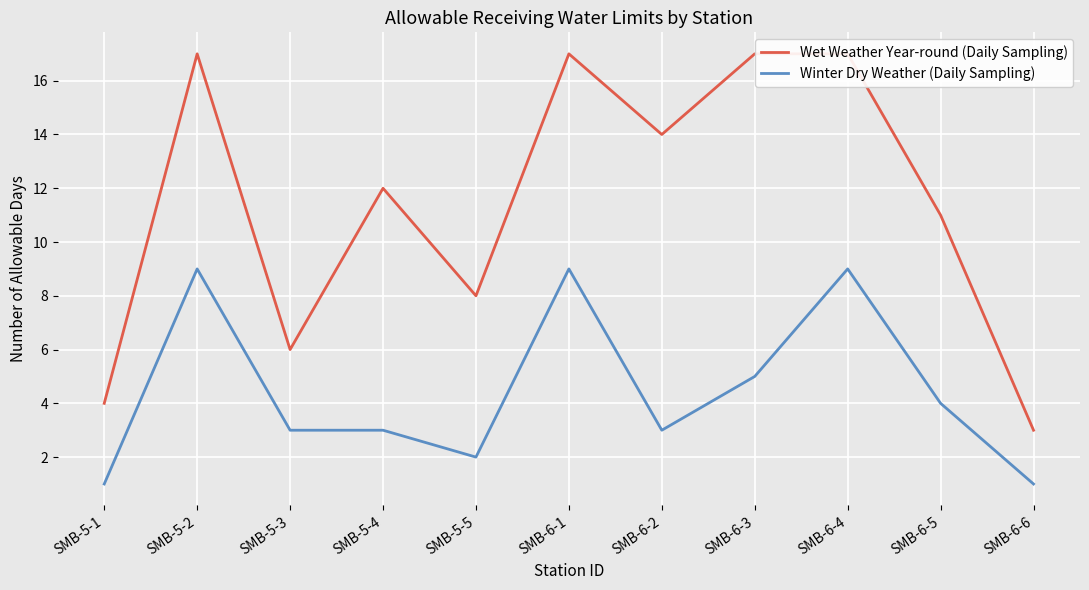

What are all the series names shown in the legend?

Wet Weather Year-round (Daily Sampling), Winter Dry Weather (Daily Sampling)